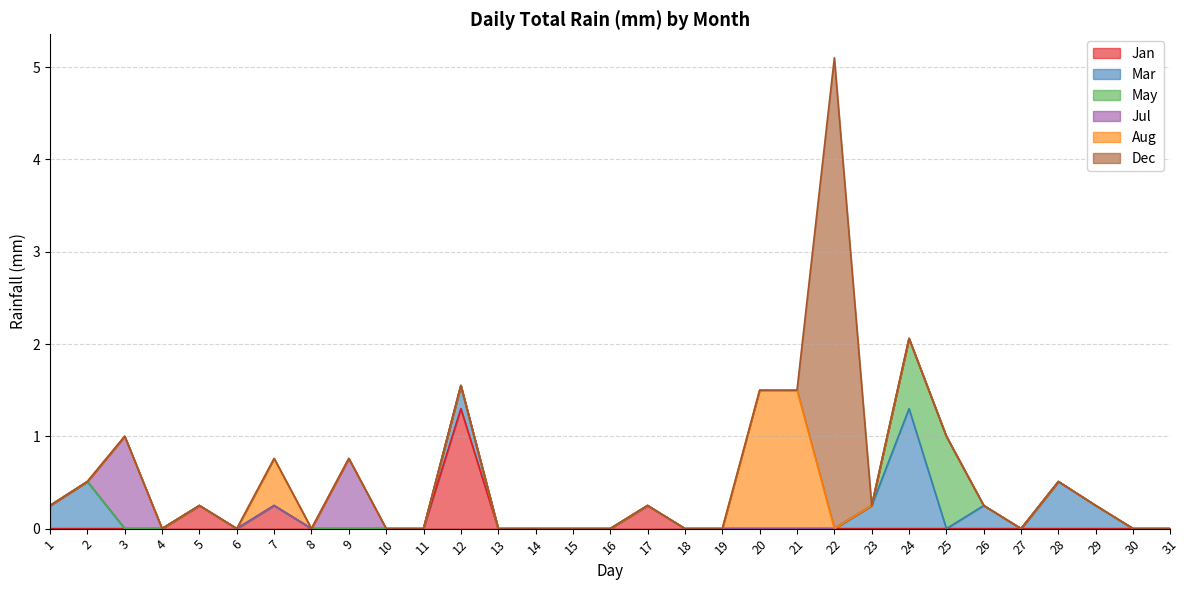

Which label corresponds to the largest value in the chart?

22